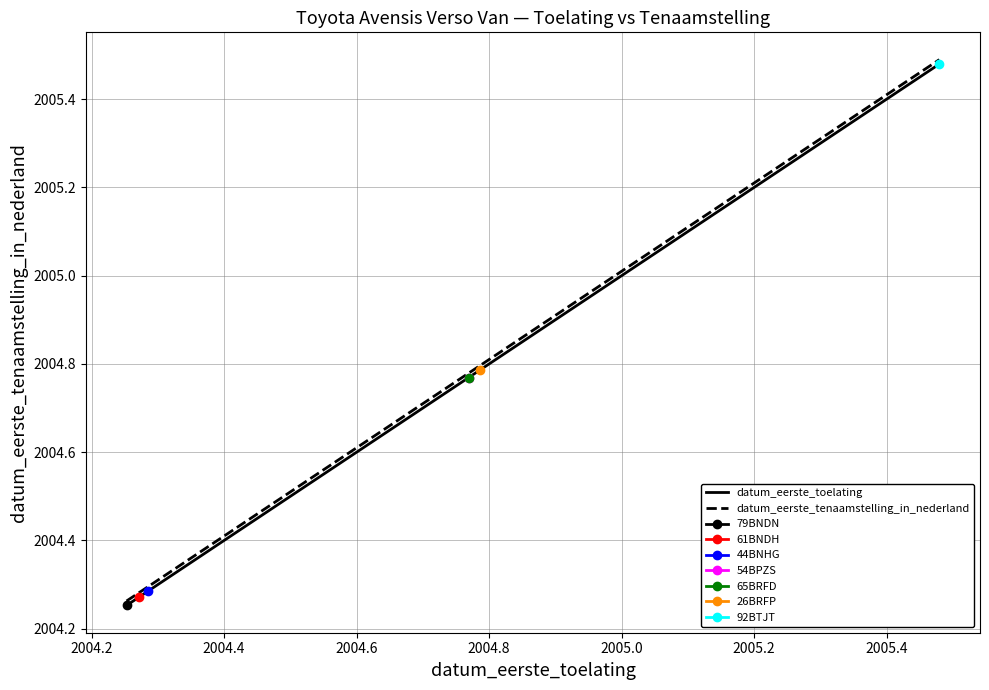

What are all the series names shown in the legend?

datum_eerste_toelating, datum_eerste_tenaamstelling_in_nederland